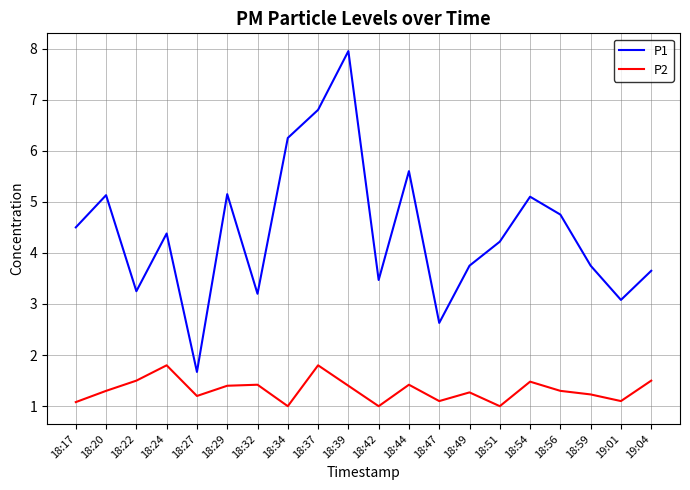

How many lines are shown in the chart?

2